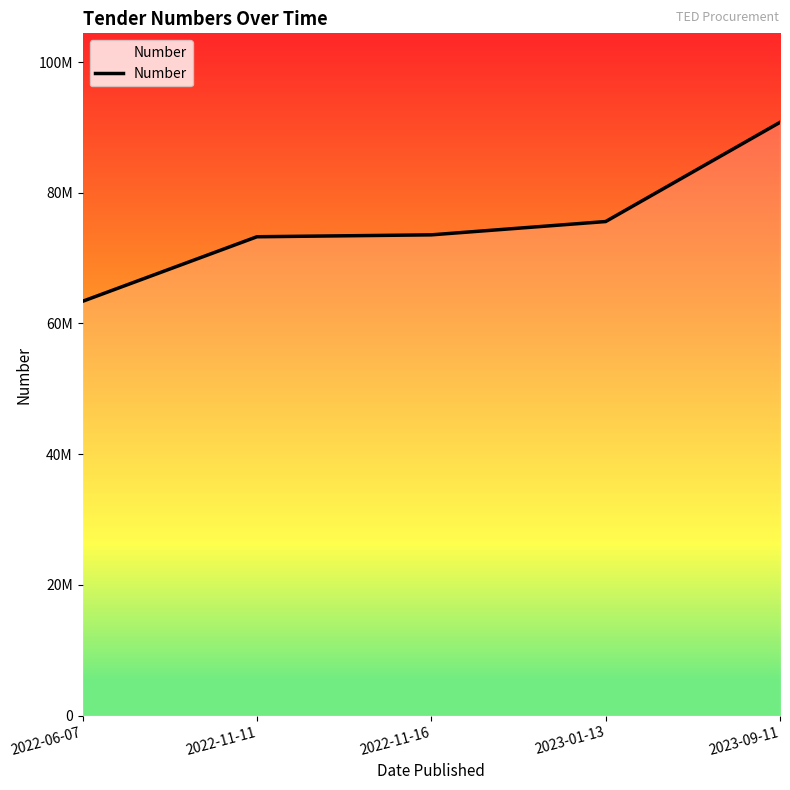

At which label does the data first exceed 73557538?

2023-01-13